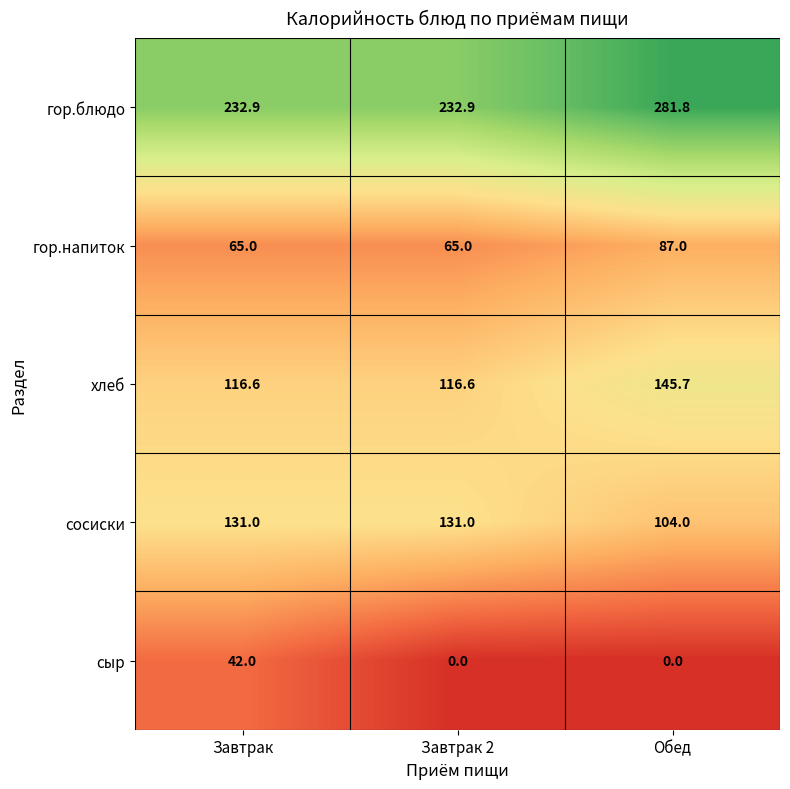

At Завтрак 2, list the series in order from largest to smallest.

гор.блюдо, сосиски, хлеб, гор.напиток, сыр